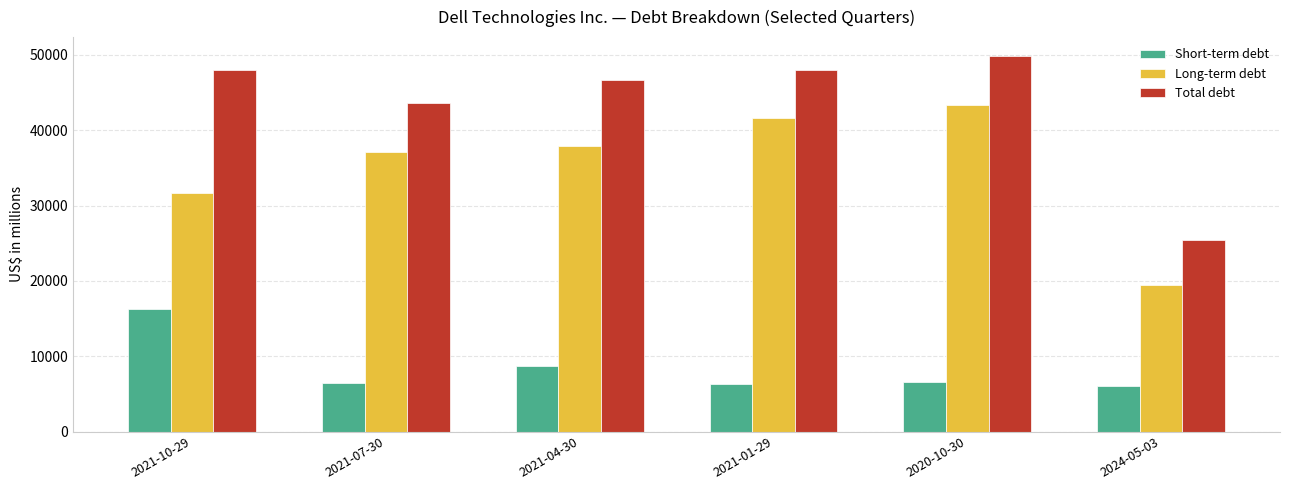

What is the difference between the Total debt values at 2021-07-30 and 2021-01-29?

4390